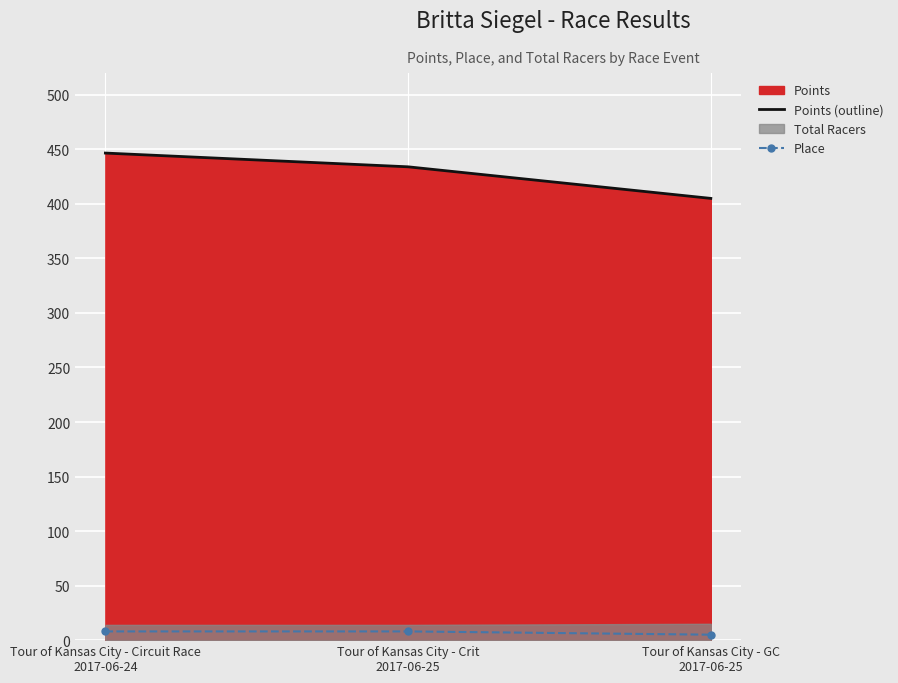

The Points (outline) series shows 446.6 at Tour of Kansas City - Circuit Race
2017-06-24. True or false?

True